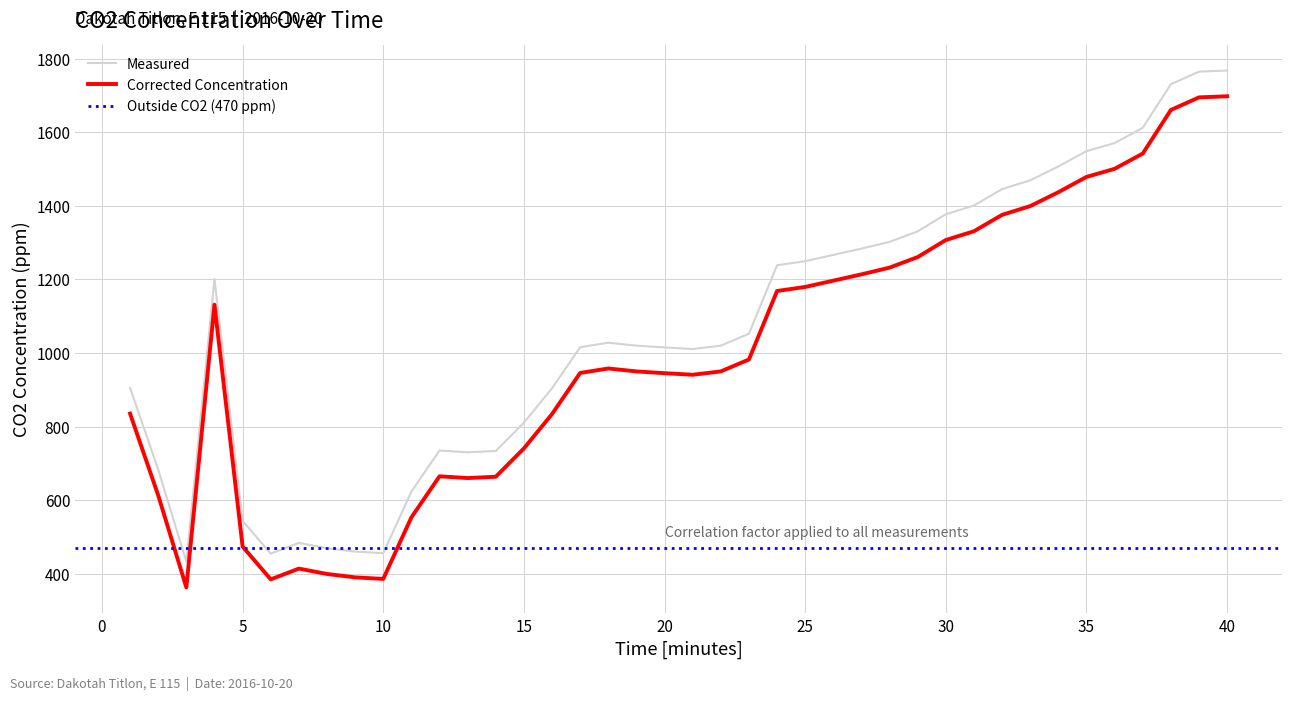

Is it true that Measured equals 1548.8 at 35?

True